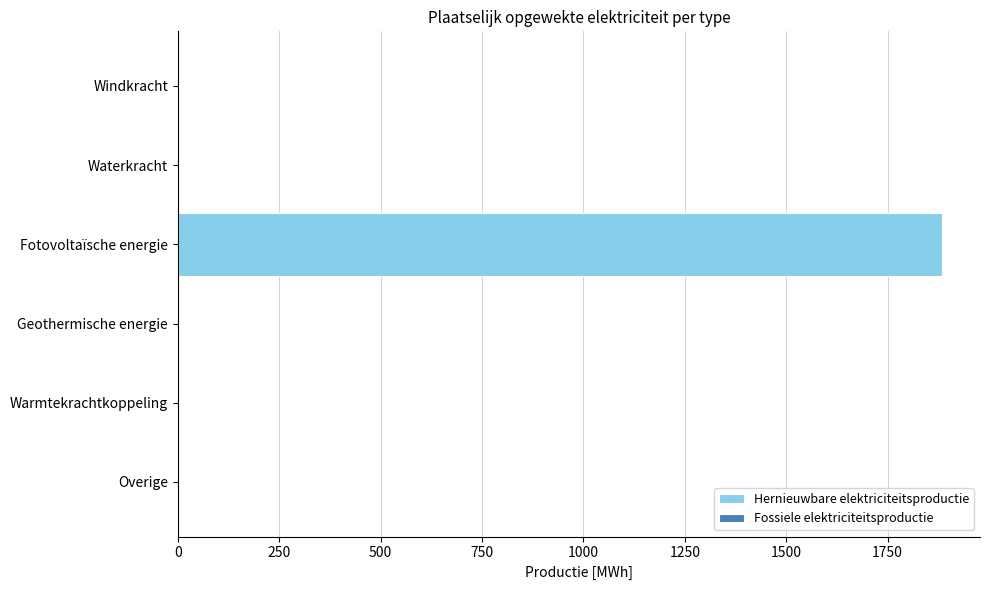

Reading top to bottom, extract all data points from this chart.

Windkracht=0.0	Waterkracht=0.0	Fotovoltaïsche energie=1883.8	Geothermische energie=0.0	Warmtekrachtkoppeling=0.0	Overige=0.0